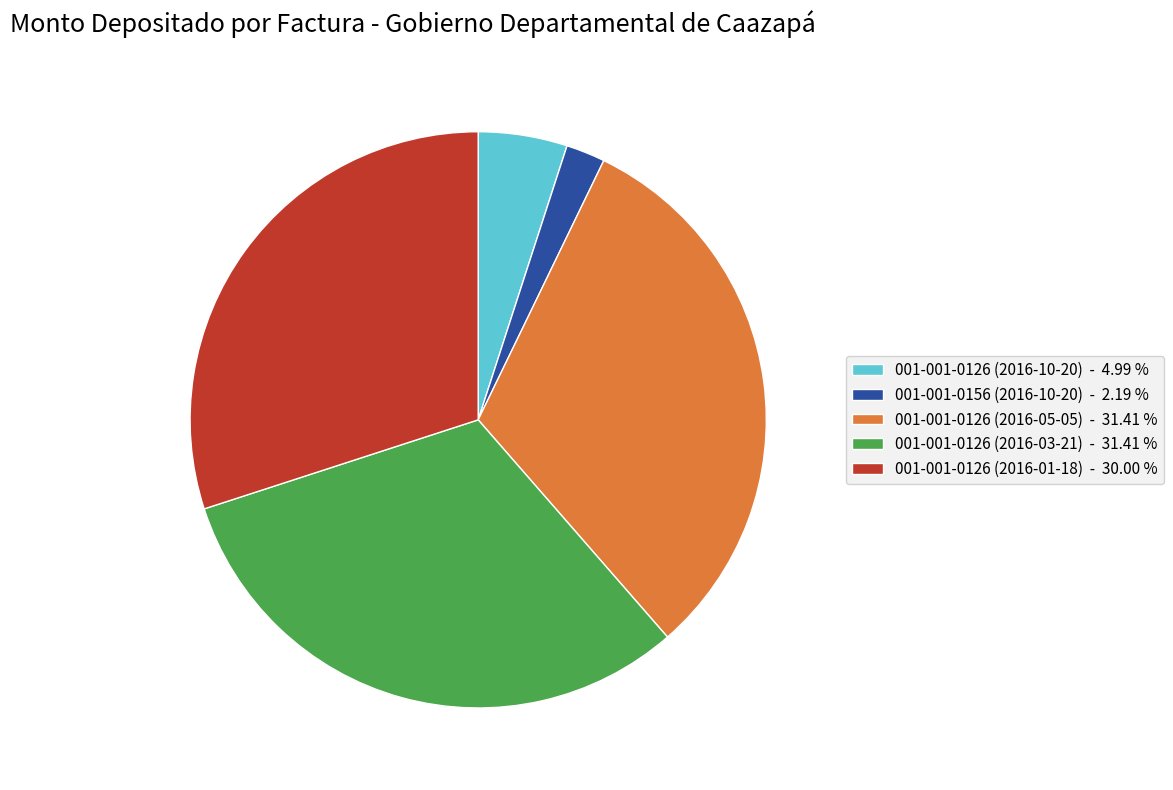

Is the sum of 001-001-0126 (2016-10-20) - 4.99 % and 001-001-0126 (2016-03-21) - 31.41 % greater than half?

No